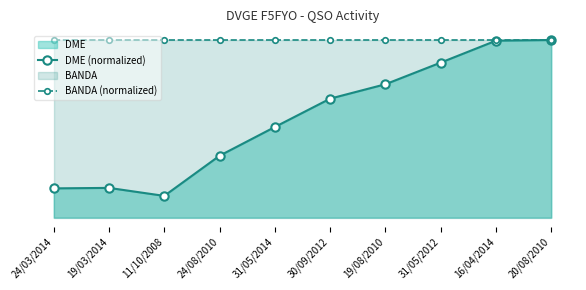

What is the value of the BANDA (normalized) point at the 1st from the left?

1.0